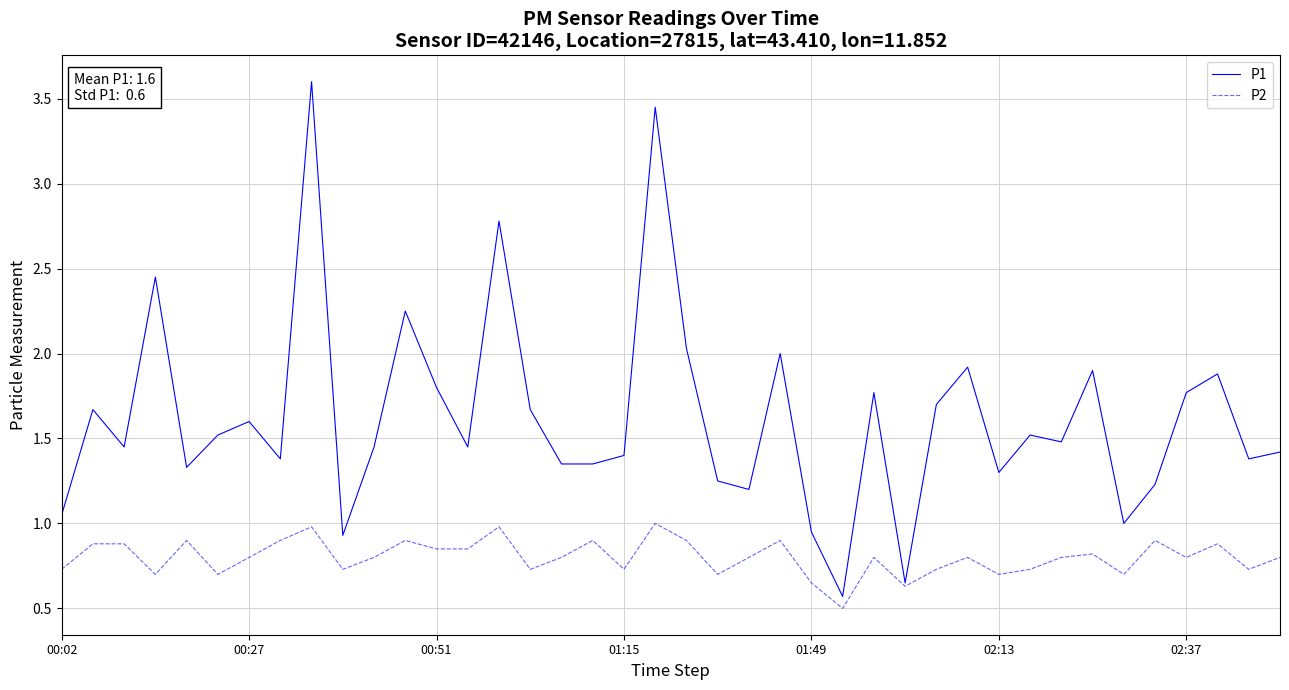

What is the difference between the second highest and minimum values in the P2 series?

0.5